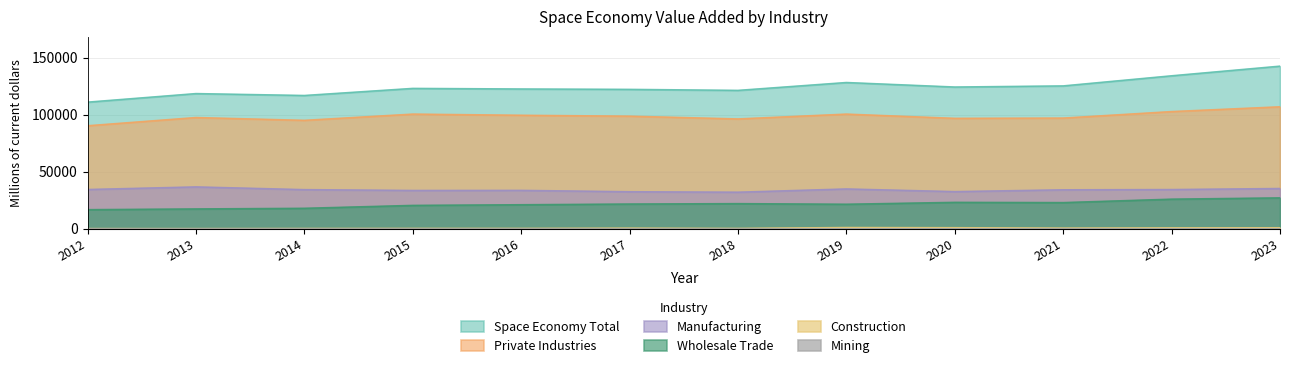

True or false: Wholesale Trade and Manufacturing intersect in this chart.

False